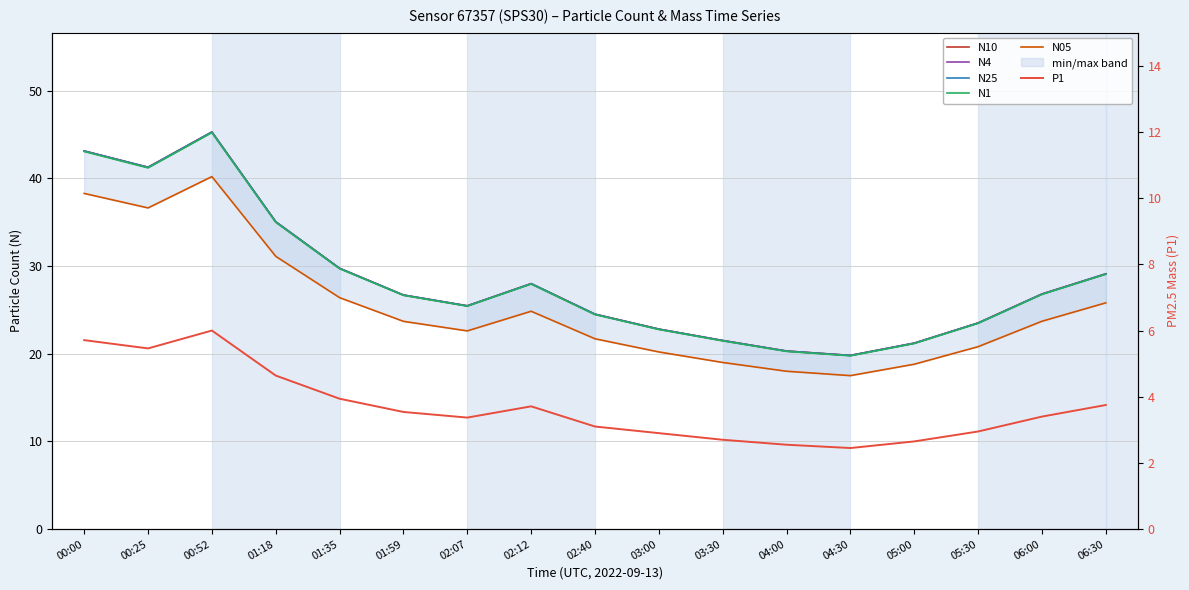

Count the number of data series in this chart.

6